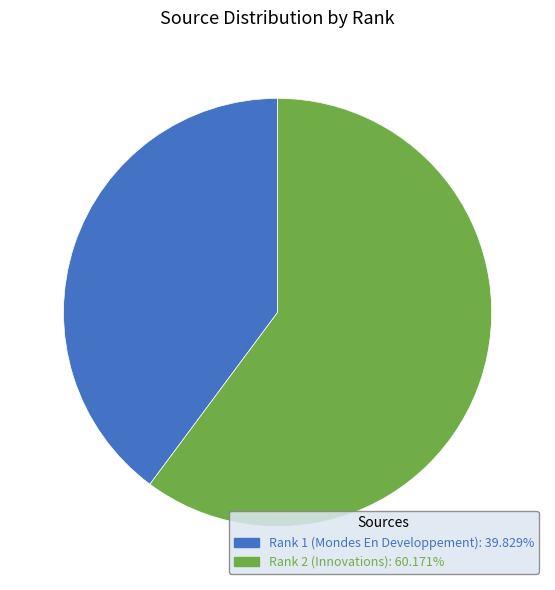

Count the number of slices in the pie.

2